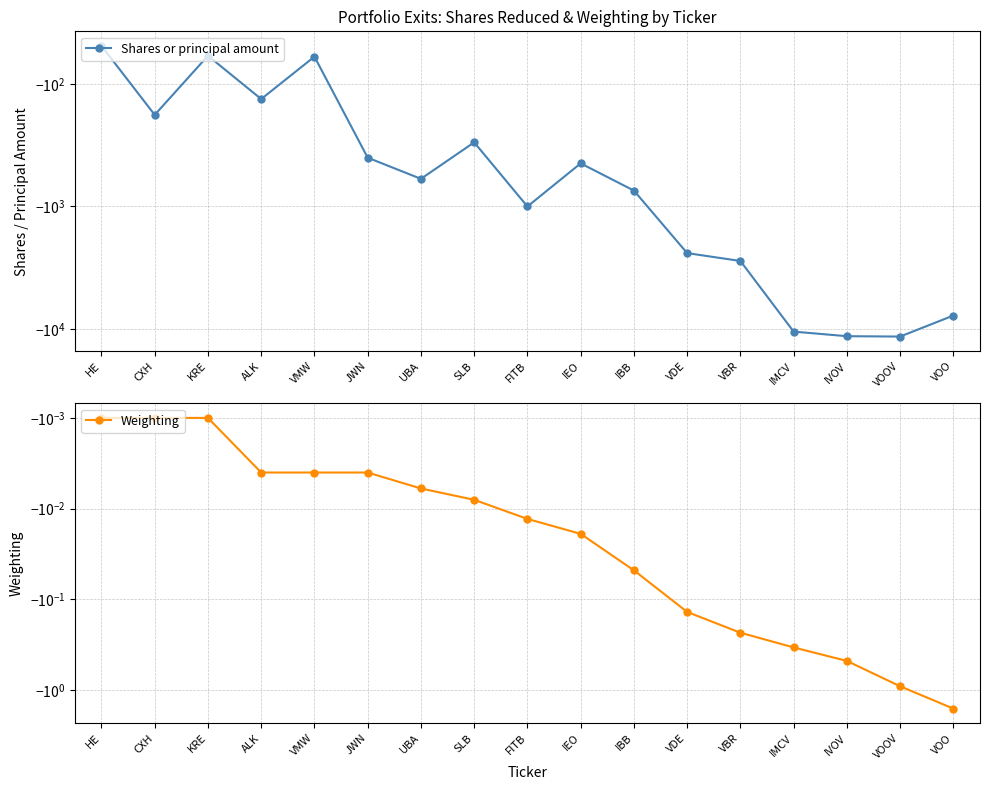

Reading left to right, extract all data points from this chart.

Shares or principal amount: HE=-49.0	CXH=-179.0	KRE=-59.0	ALK=-133.0	VMW=-60.0	JWN=-400.0	UBA=-595.0	SLB=-300.0	FITB=-1000.0	IEO=-445.0	IBB=-742.0	VDE=-2400.0	VBR=-2782.0	IMCV=-10482.0	IVOV=-11424.0	VOOV=-11500.0	VOO=-7749.0
Weighting: HE=-0.0	CXH=-0.0	KRE=-0.0	ALK=-0.0	VMW=-0.0	JWN=-0.0	UBA=-0.0	SLB=-0.0	FITB=-0.0	IEO=-0.0	IBB=-0.0	VDE=-0.1	VBR=-0.2	IMCV=-0.3	IVOV=-0.5	VOOV=-0.9	VOO=-1.6